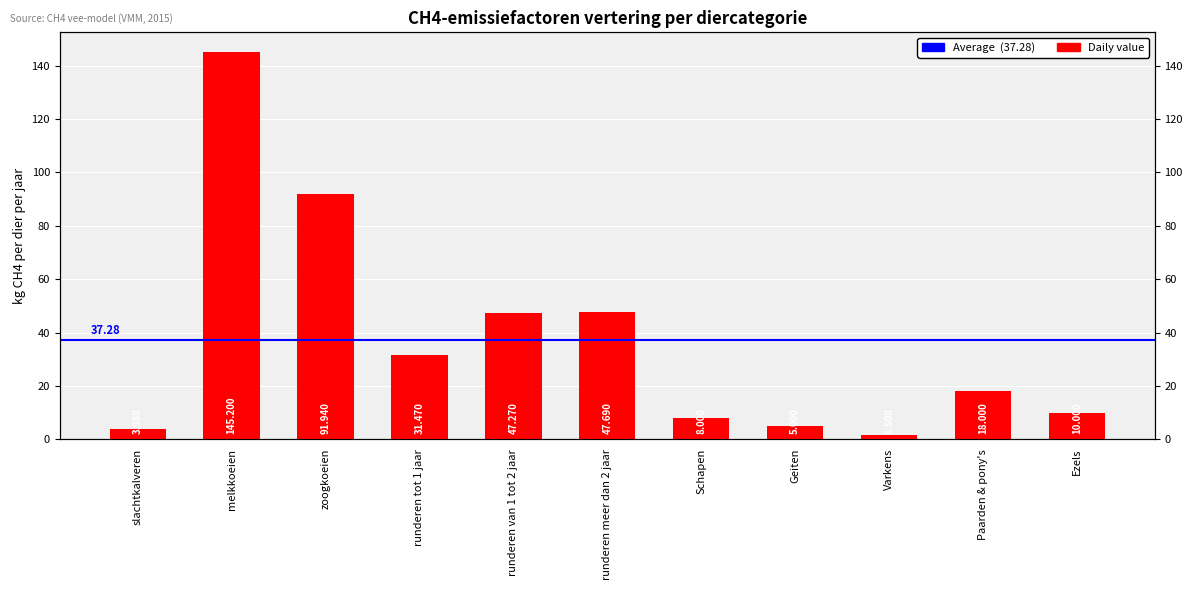

What is the difference between the maximum and minimum values?

143.7